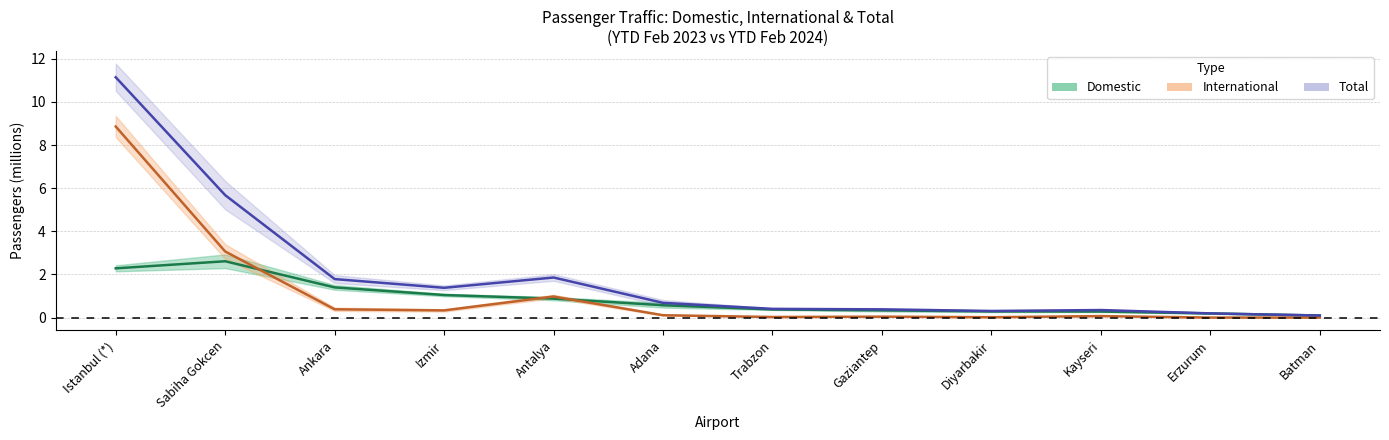

Which label corresponds to the smallest value in the chart?

Batman